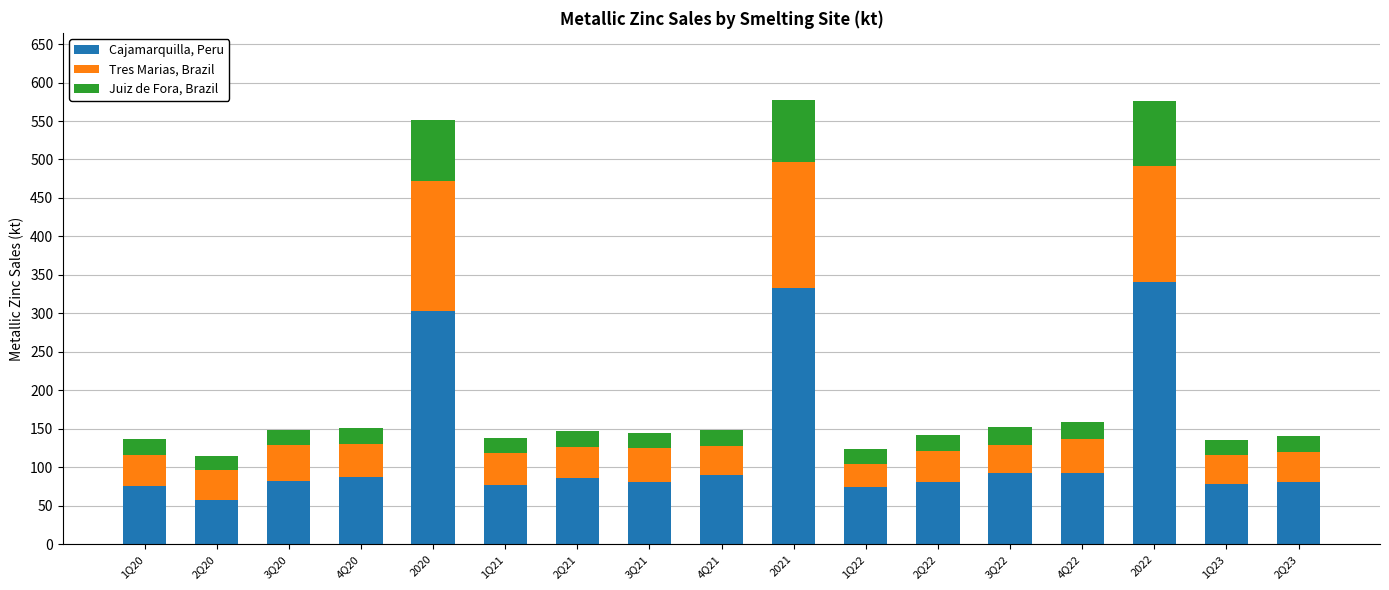

What are all the series names shown in the legend?

Cajamarquilla, Peru, Tres Marias, Brazil, Juiz de Fora, Brazil